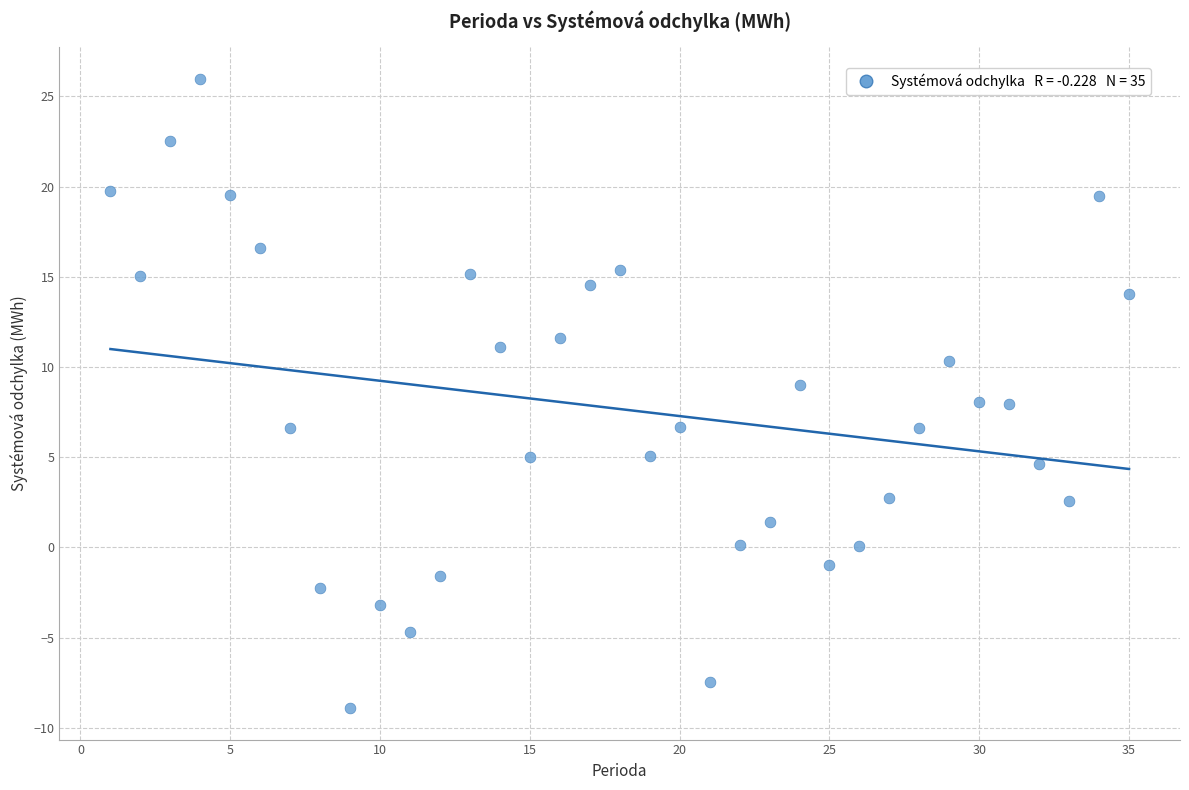

What is the range of Y values (max minus min)?

34.9